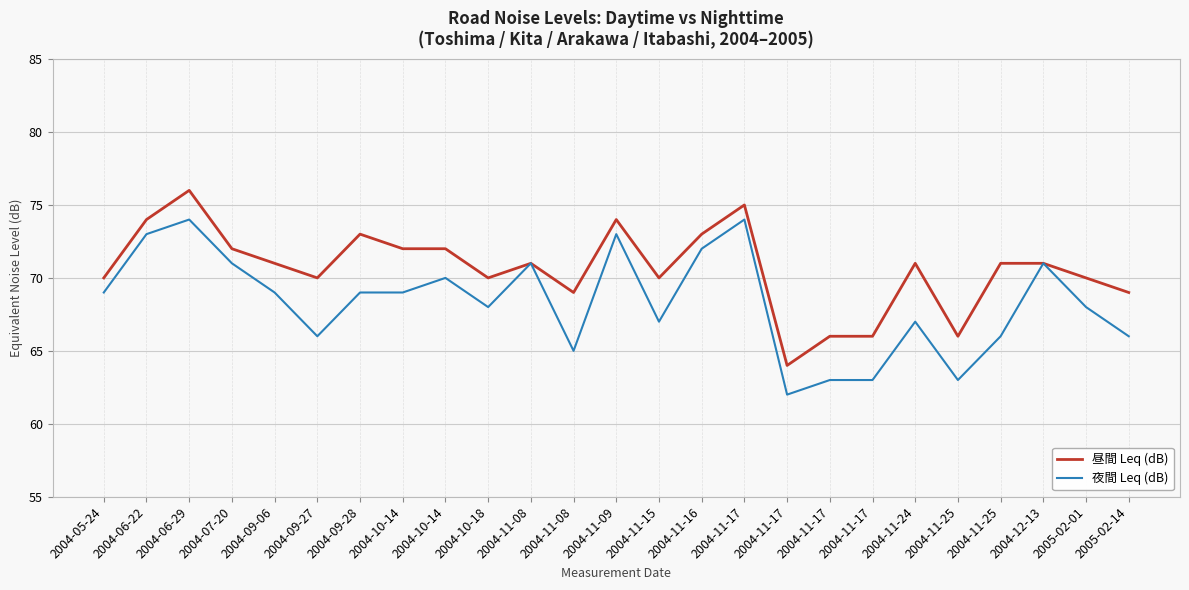

What is the difference between the maximum and minimum values in the 昼間 Leq (dB) series?

12